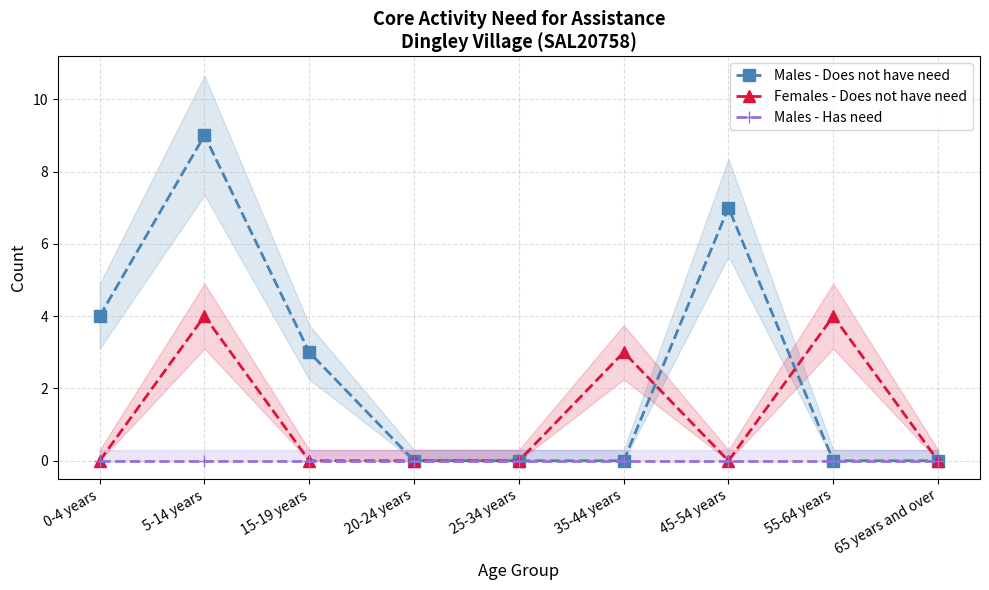

At which category is the sum across all series the highest?

5-14 years